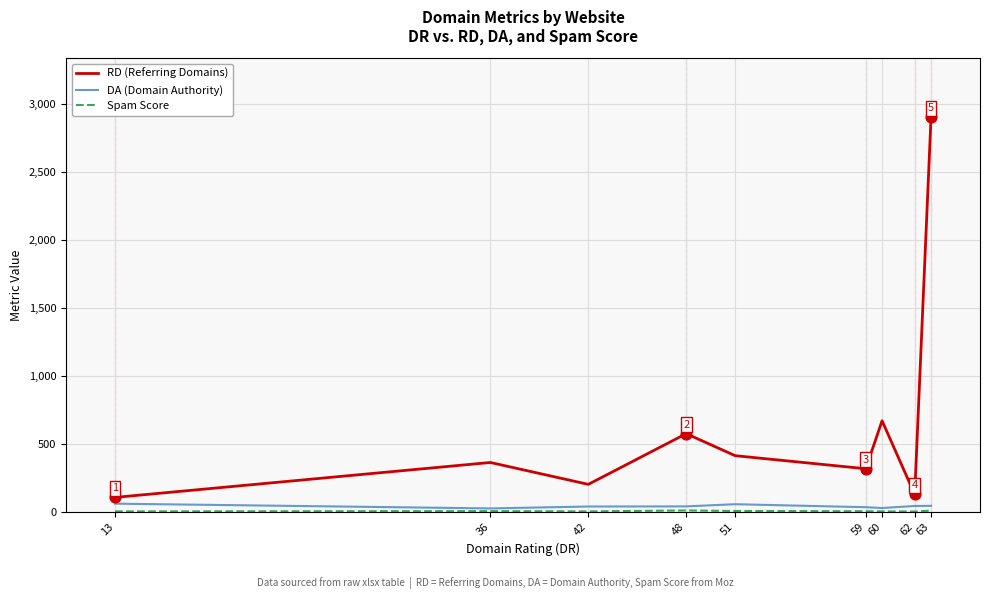

Which series has the widest spread of values?

RD (Referring Domains)